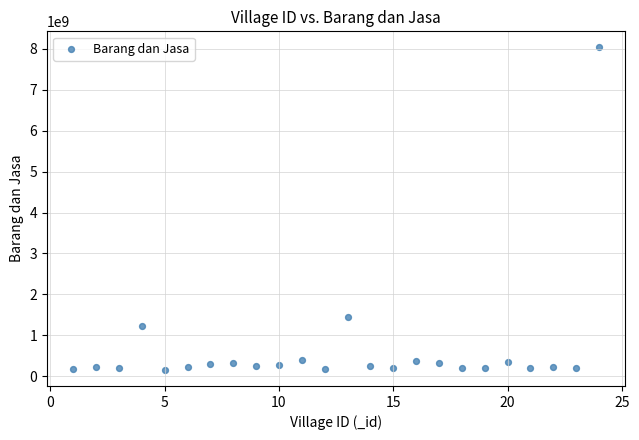

What is the range of X values (max minus min)?

23